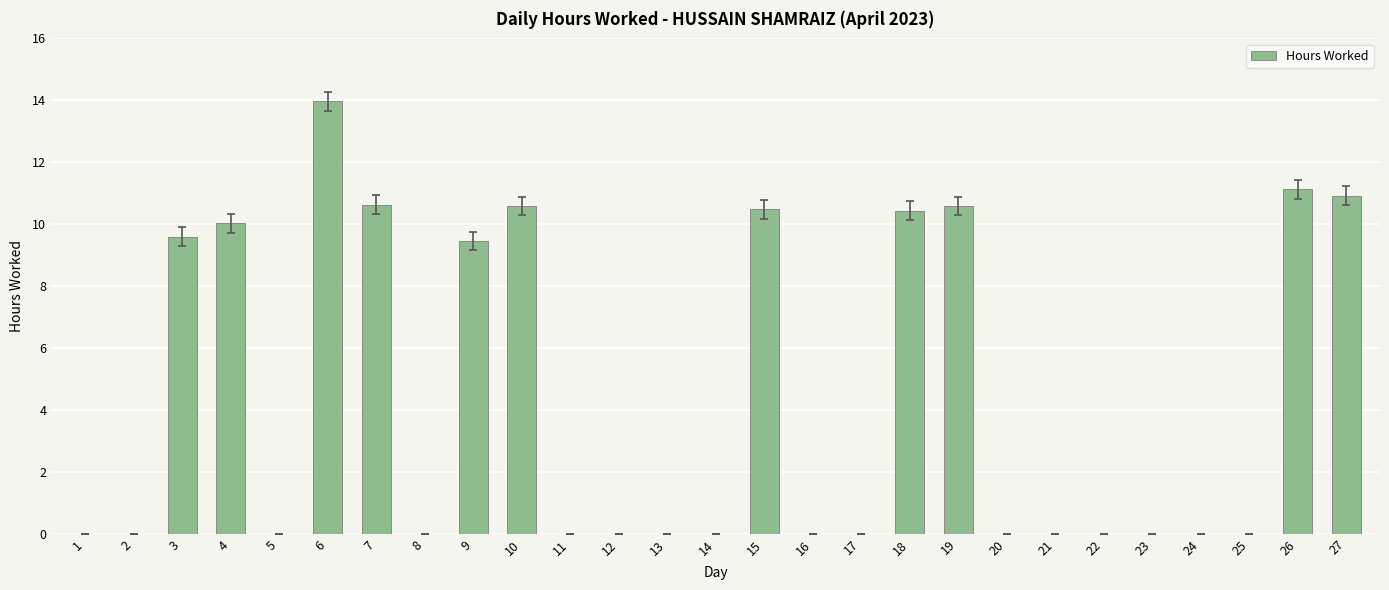

The chart shows a value of -5.1 at 13. True or false?

False